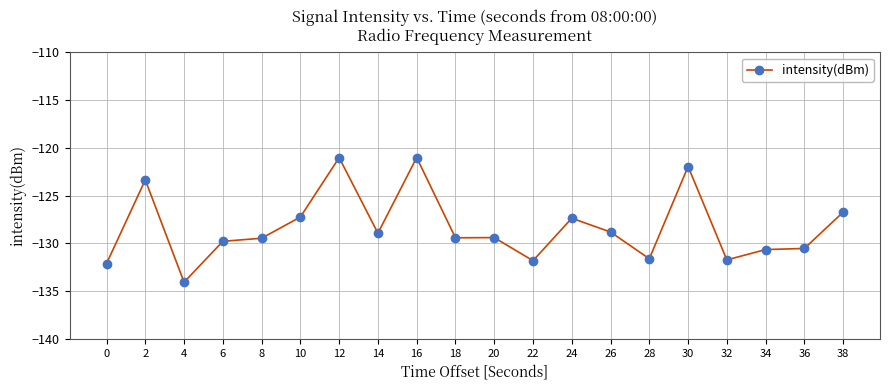

The value at 2 is -78.4. True or false?

False